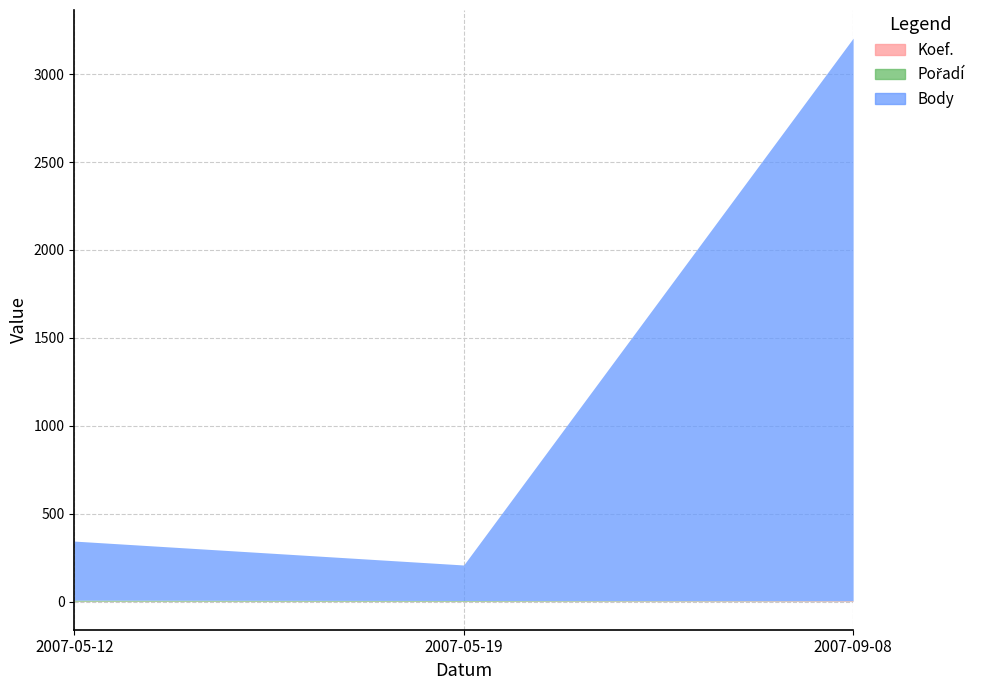

The Body series shows 202 at 2007-05-19. True or false?

True